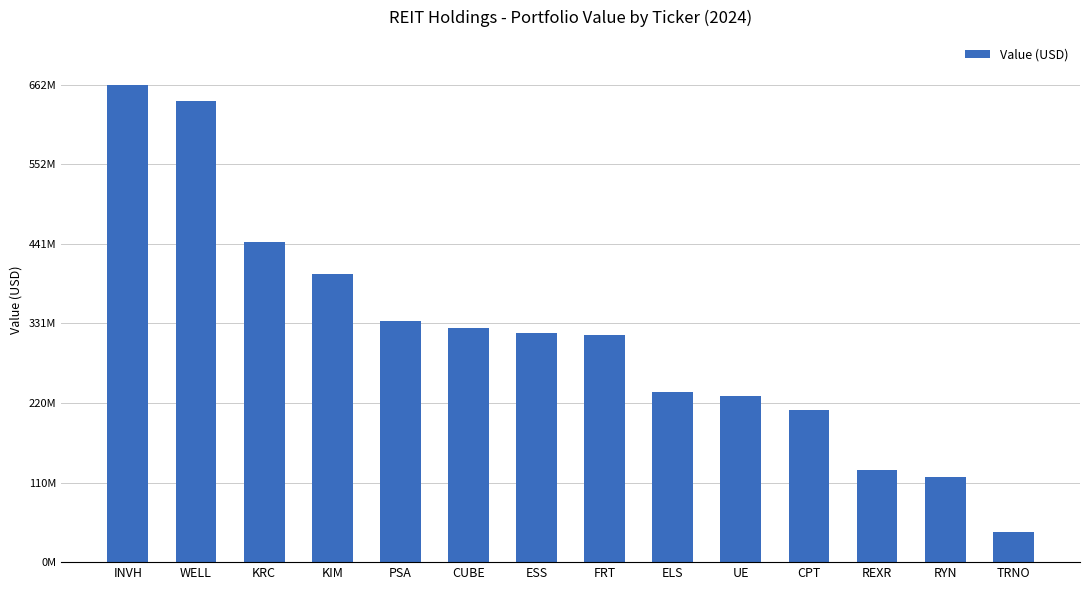

List the labels in order of value, smallest first.

TRNO, RYN, REXR, CPT, UE, ELS, FRT, ESS, CUBE, PSA, KIM, KRC, WELL, INVH